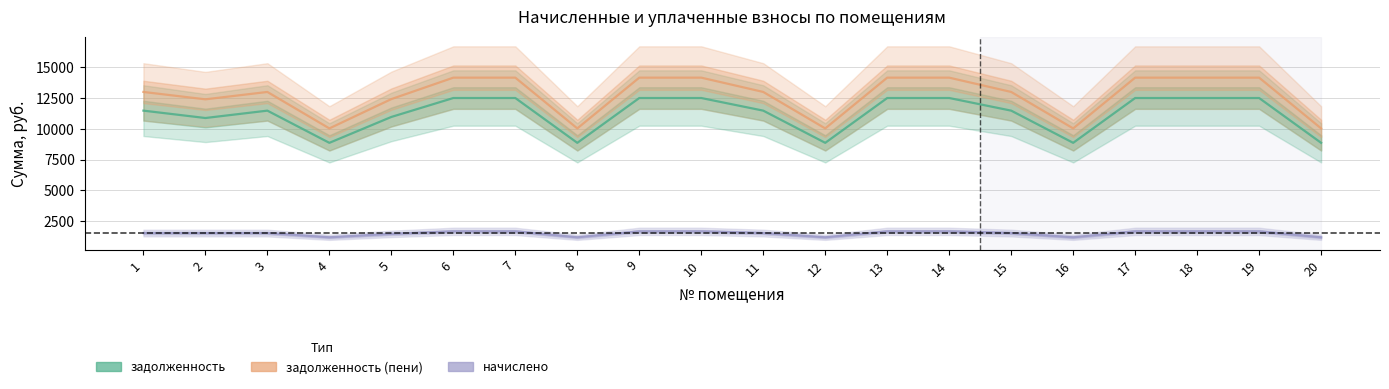

What is the difference between the maximum and second lowest values in the задолженность series?

3646.6